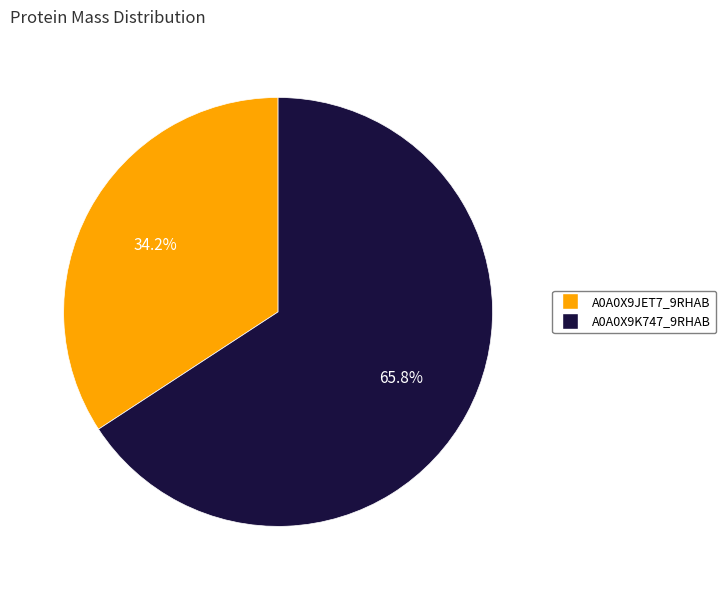

Does any single category account for the majority?

Yes